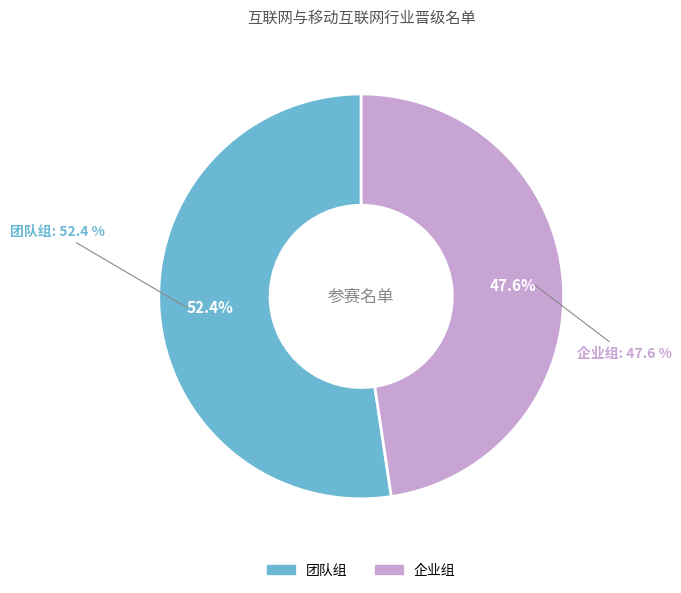

Count the number of slices in the pie.

2